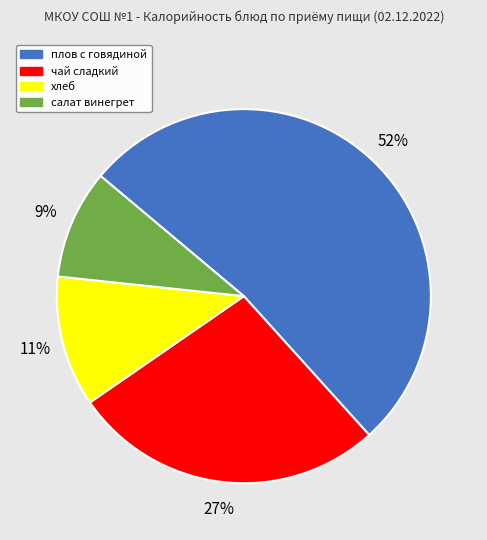

Rank the categories by value from highest to lowest.

плов с говядиной, чай сладкий, хлеб, салат винегрет